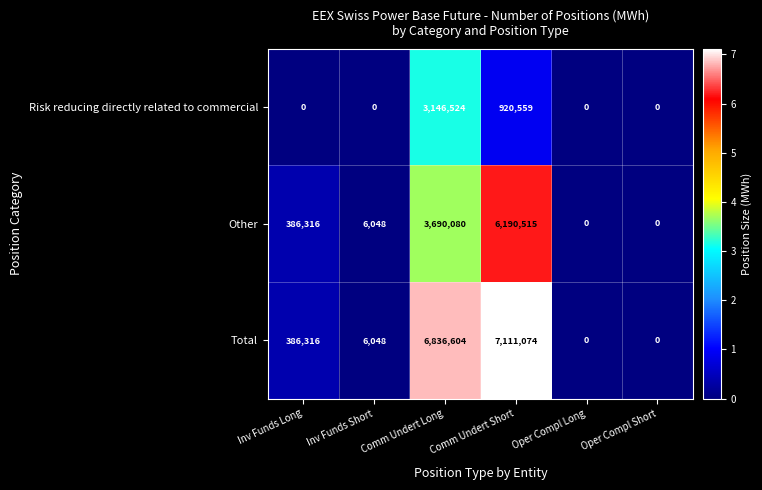

At Comm Undert Short, list the series in order from largest to smallest.

Total, Other, Risk reducing directly related to commercial